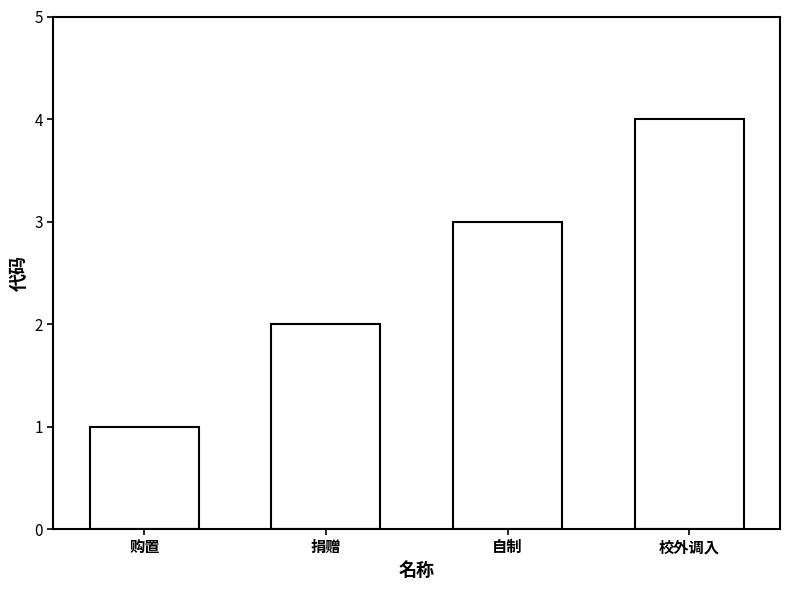

What is the change in value from 购置 to 校外调入?

+3